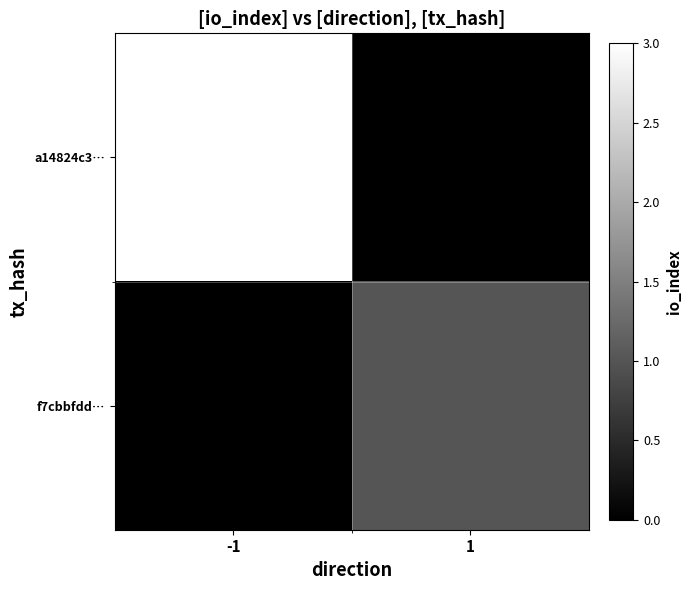

At which category is the sum across all series the highest?

-1